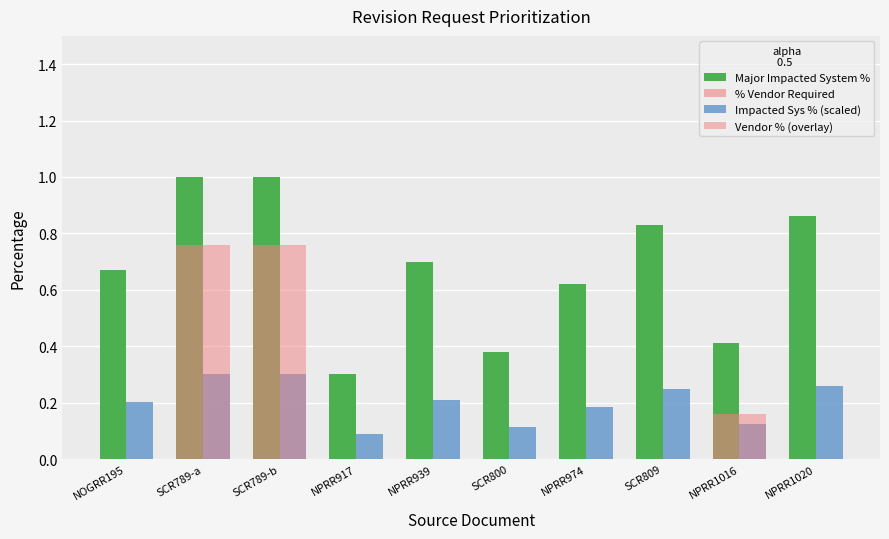

How many categories are shown in the chart?

10